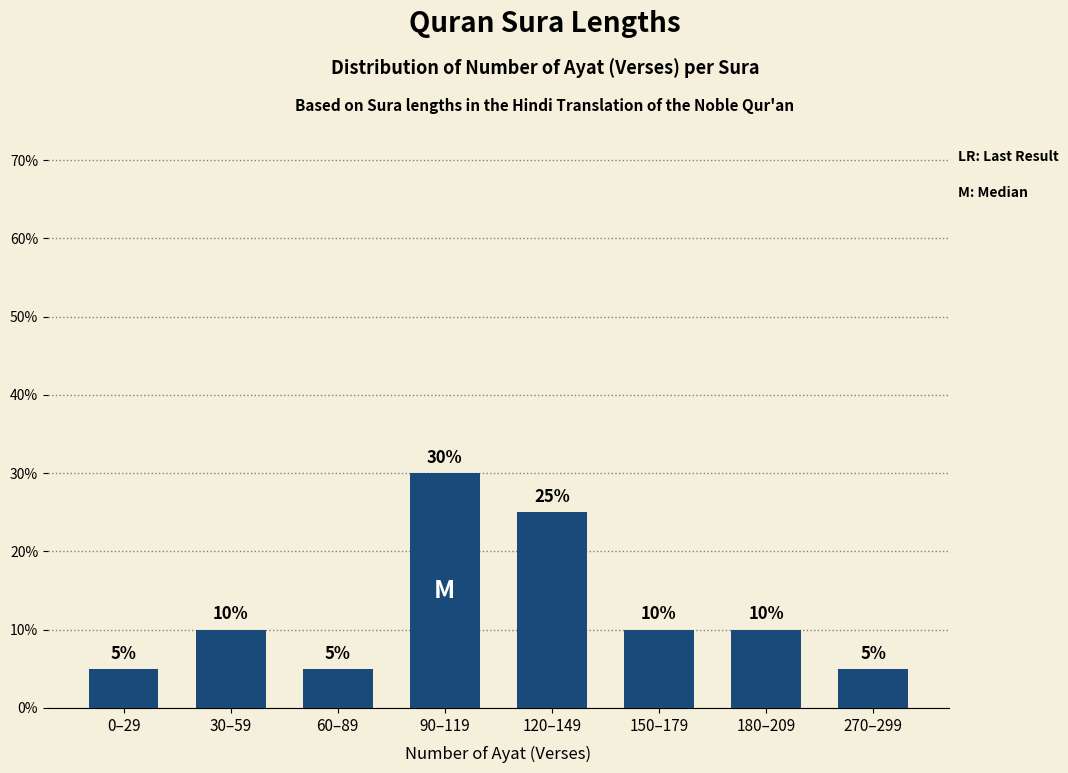

Reading left to right, list all the values displayed in this chart.

5	10	5	30	25	10	10	5